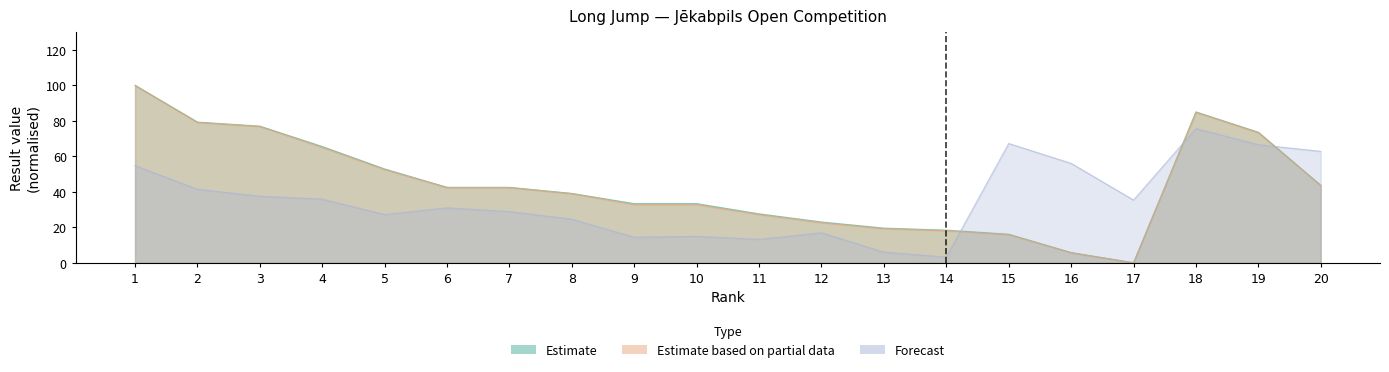

How many positive values does the Estimate (Result) series have?

19